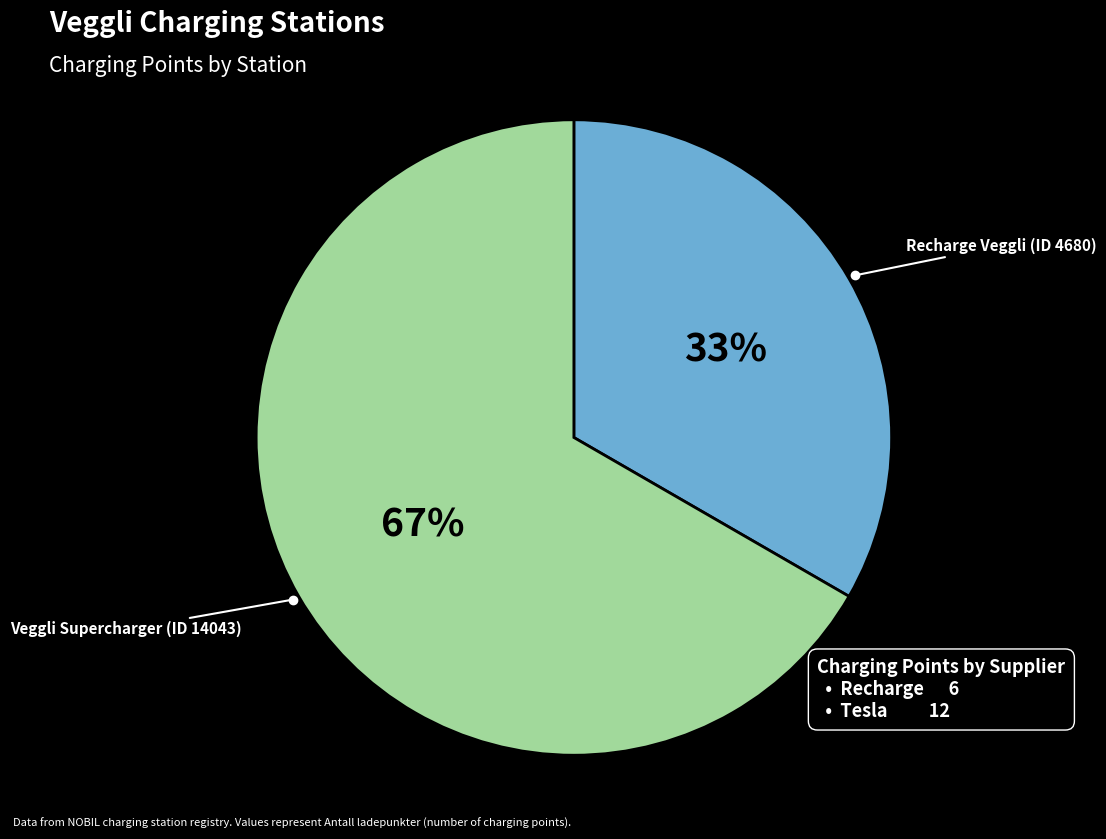

To the nearest percent, what is the average slice percentage?

50%